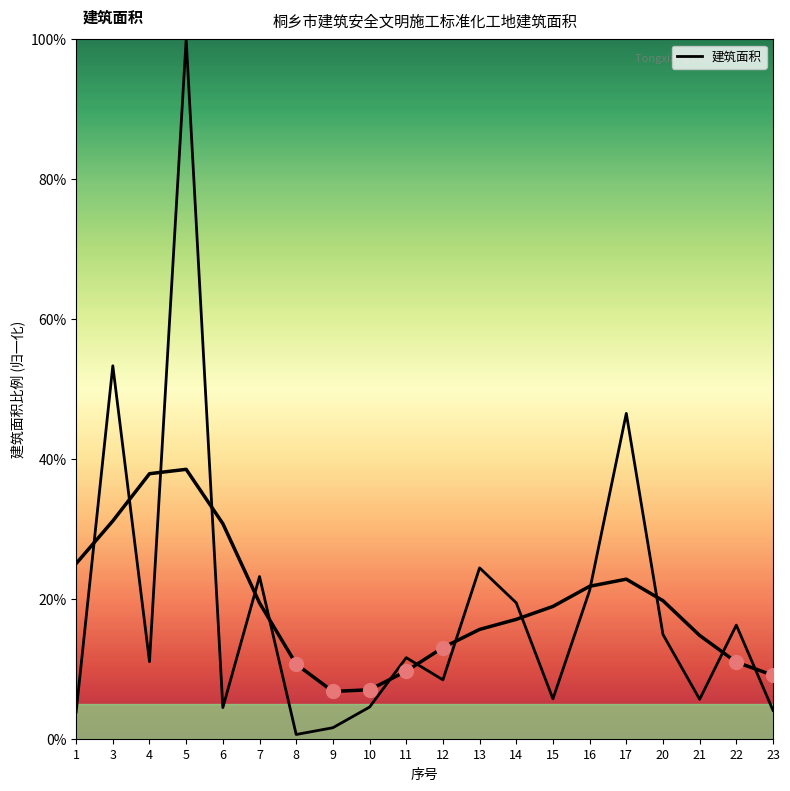

Approximately how many times larger is the value at 4 compared to 17?

0.2